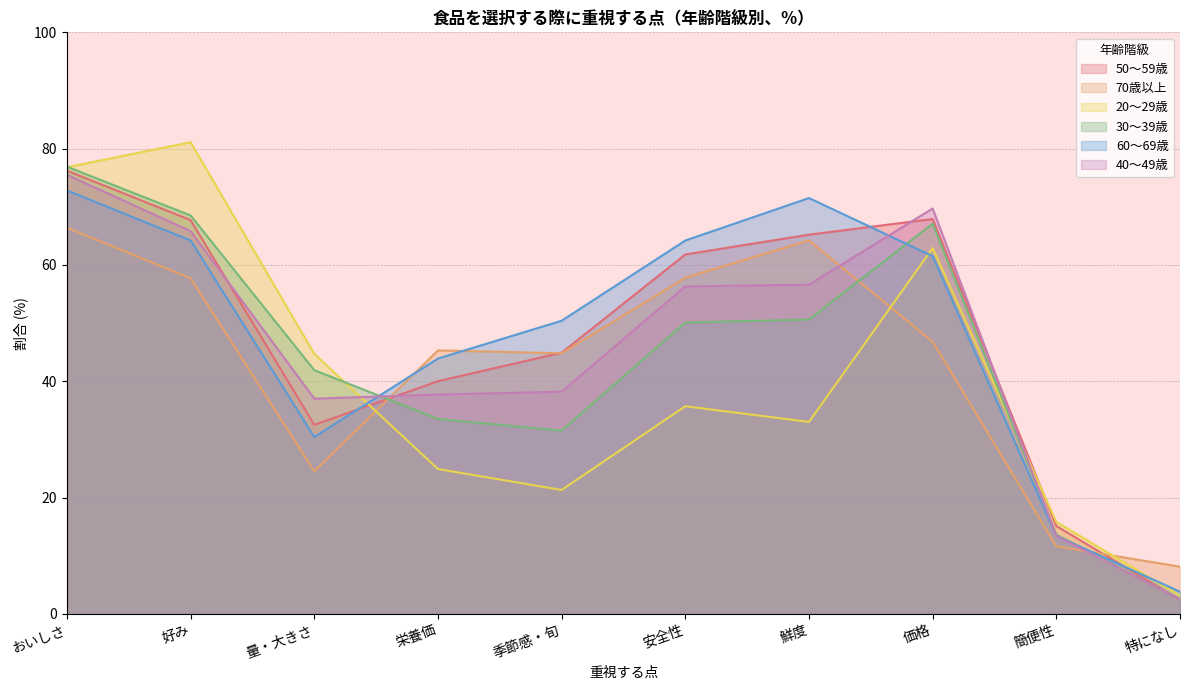

True or false: 70歳以上 and 50～59歳 cross at least once.

True